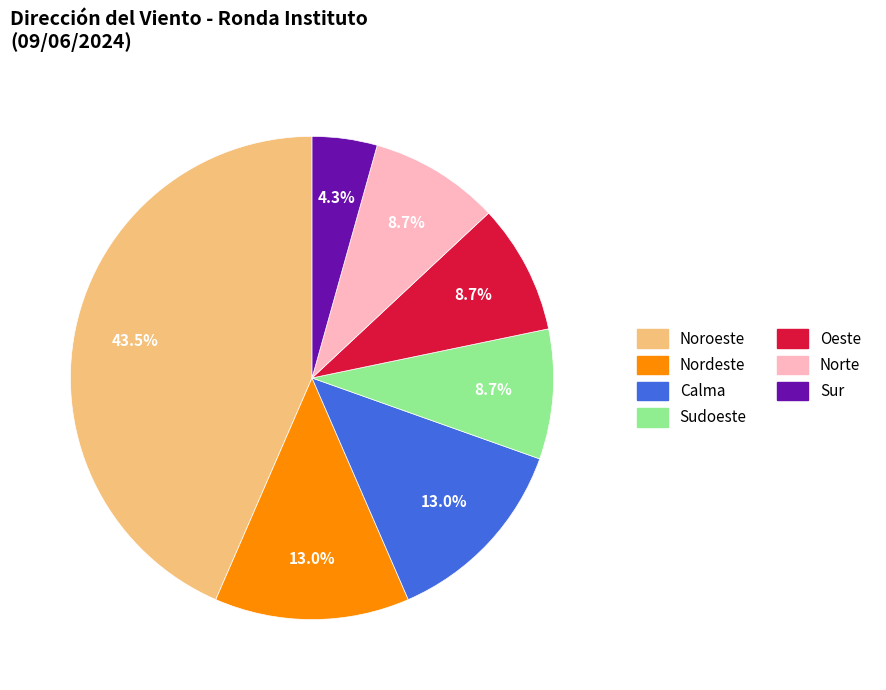

Does any single category account for the majority?

No